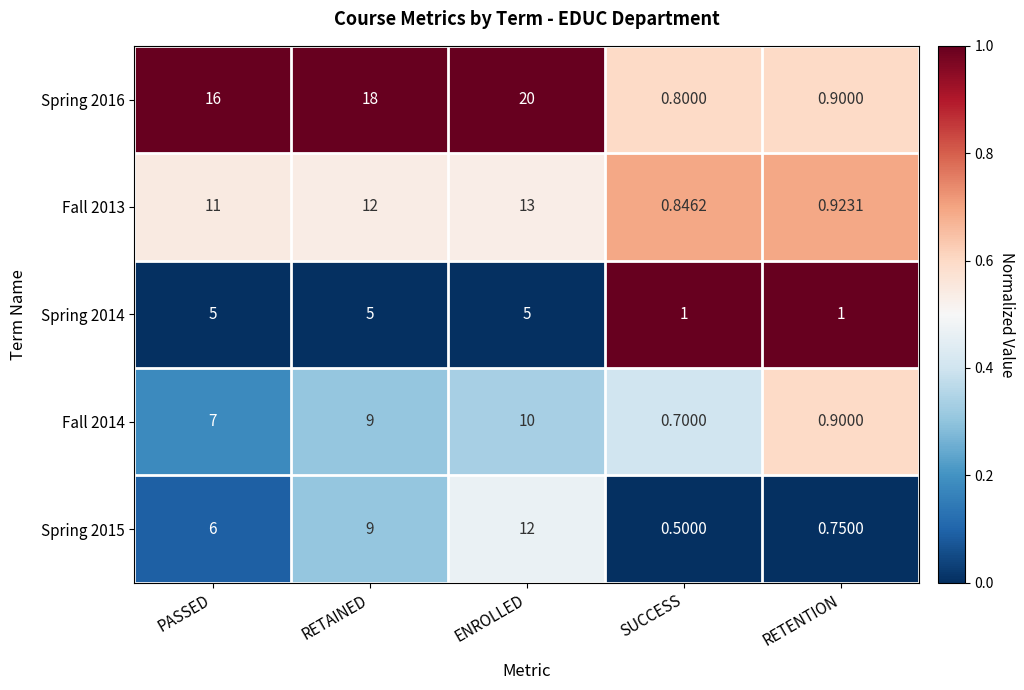

Which label corresponds to the largest value in the chart?

ENROLLED